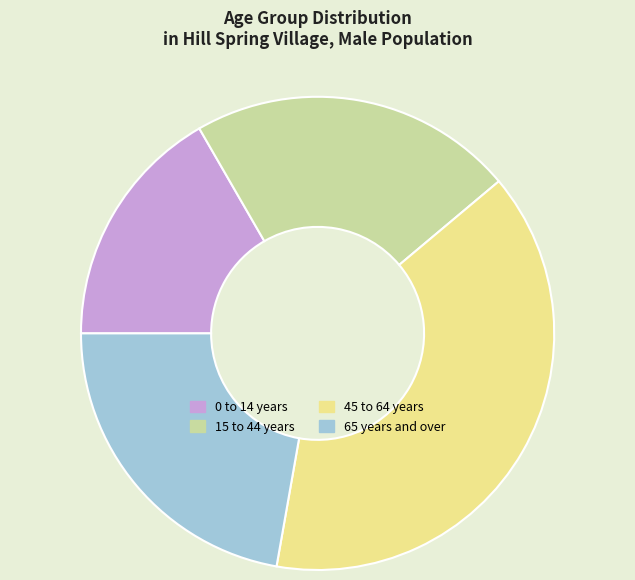

What is the smallest slice in the pie chart?

0 to 14 years